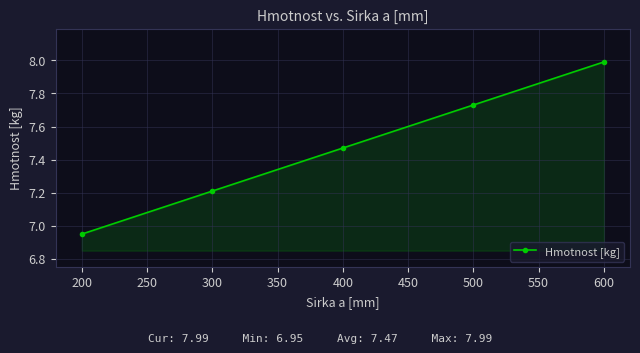

What is the greatest value displayed?

8.0